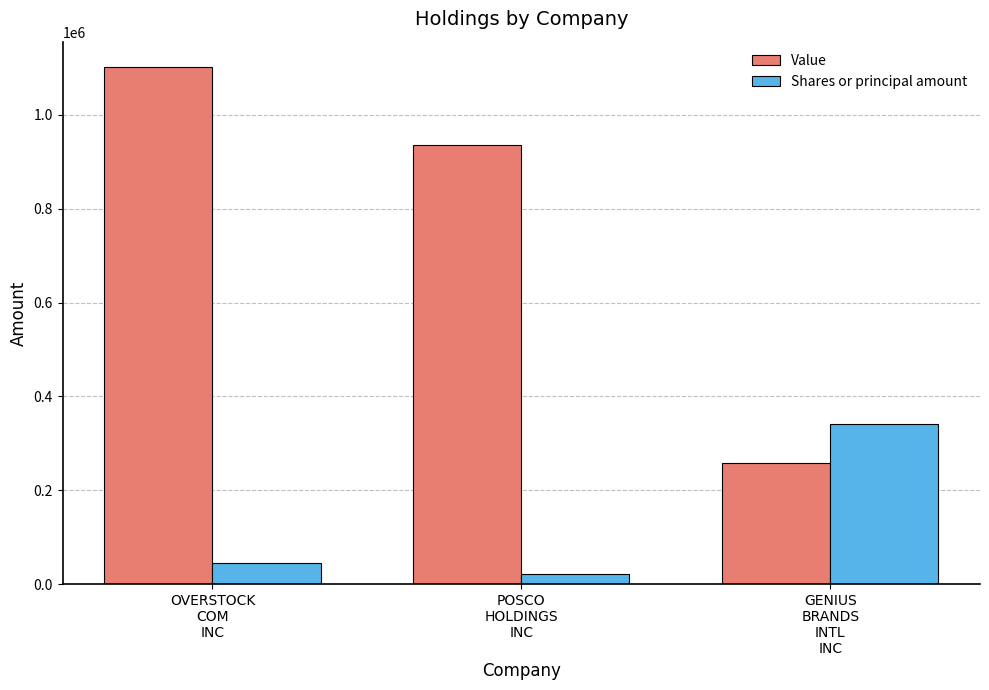

Does the chart contain any negative values?

No